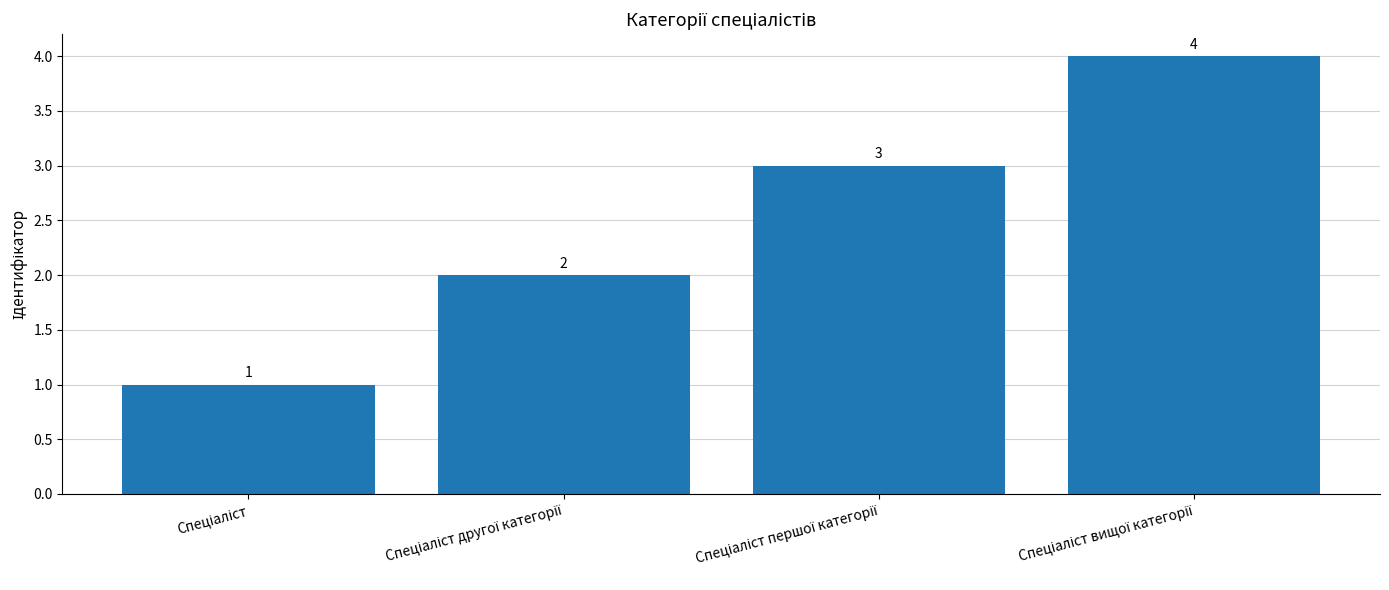

What is the value of the 1st bar from the left?

1